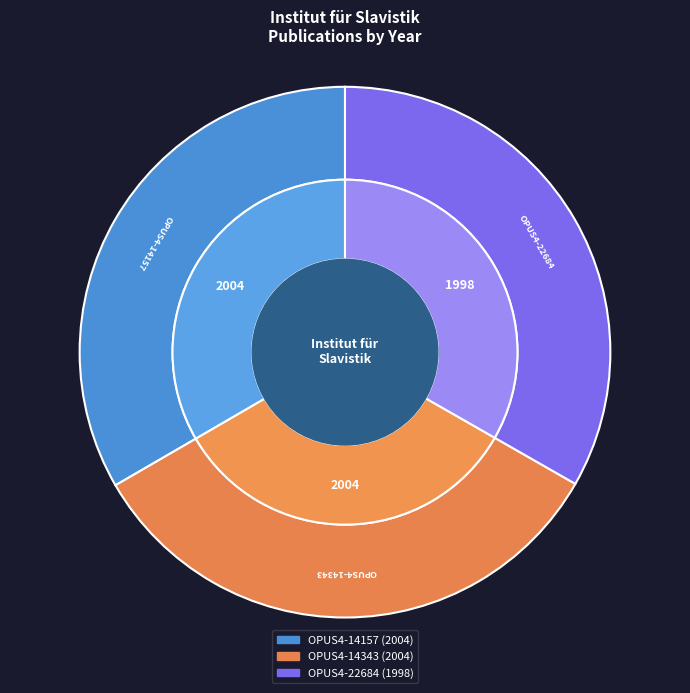

The OPUS4-14343 slice represents 33% of the pie. True or false?

True